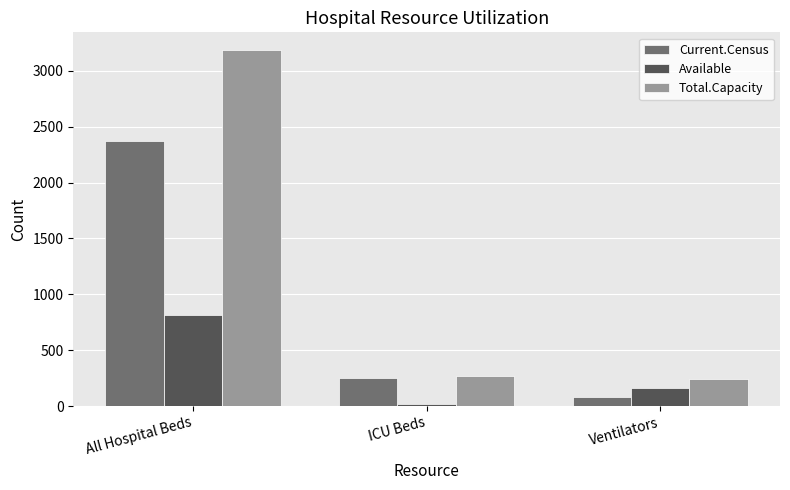

What is the difference between the maximum and second lowest values in the Total.Capacity series?

2914